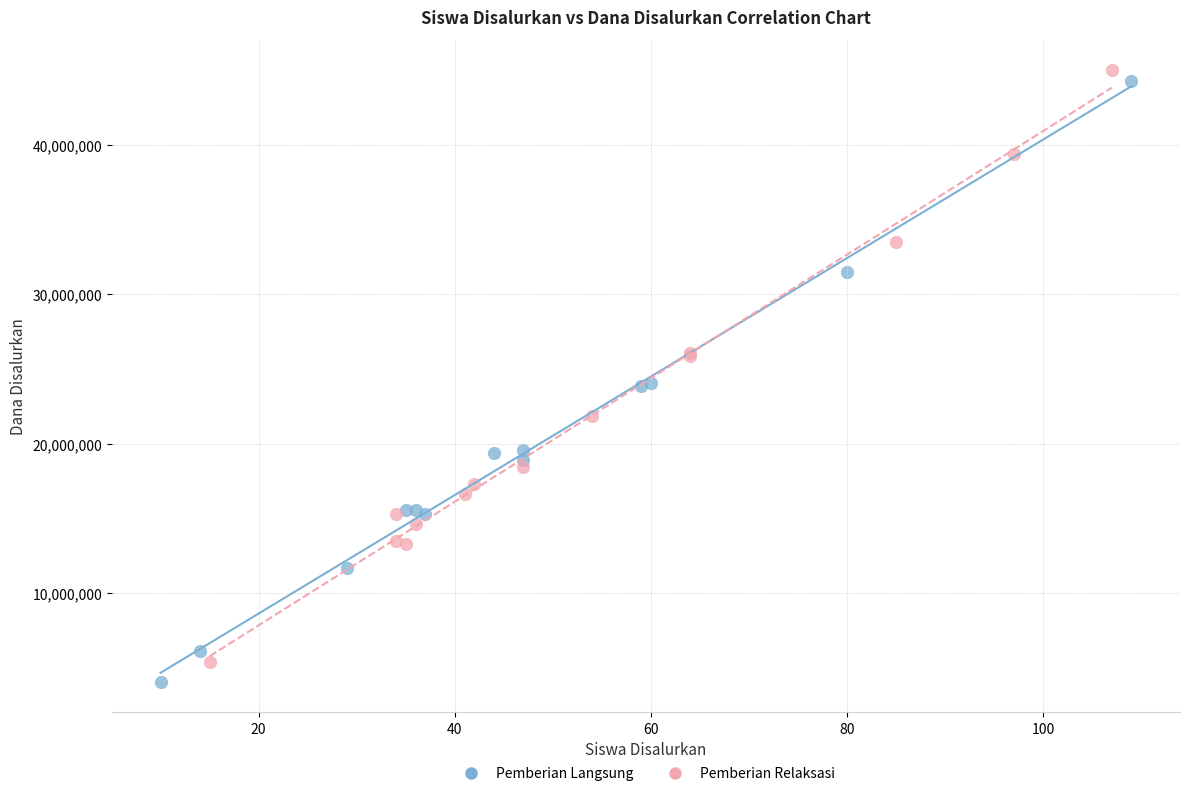

What are all the series names shown in the legend?

Pemberian Langsung, Pemberian Relaksasi